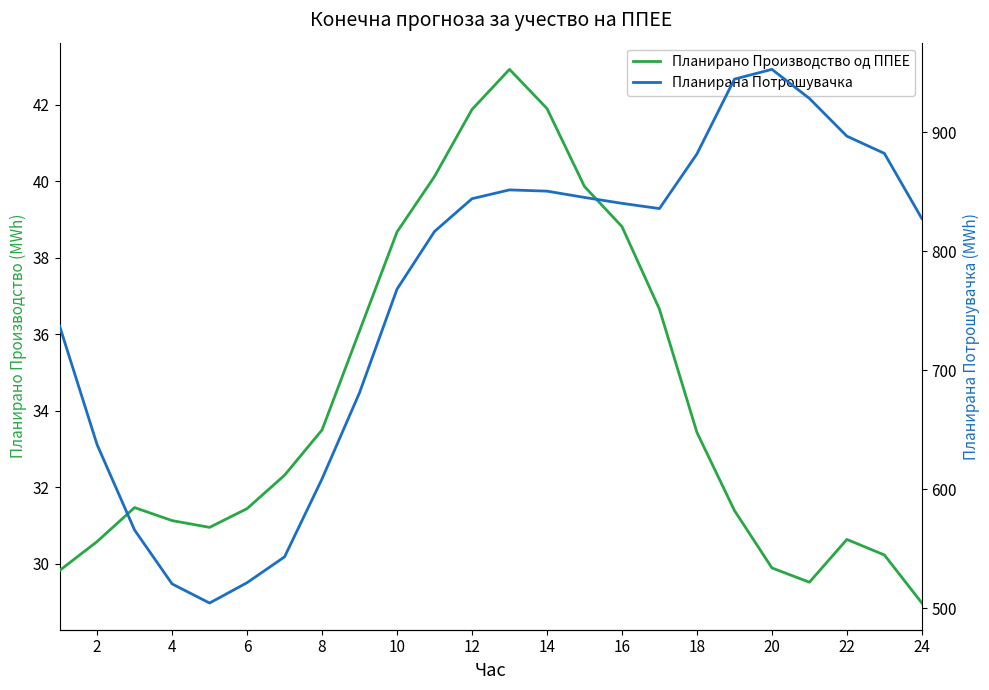

Which series has the largest total across all categories?

Планирана Потрошувачка